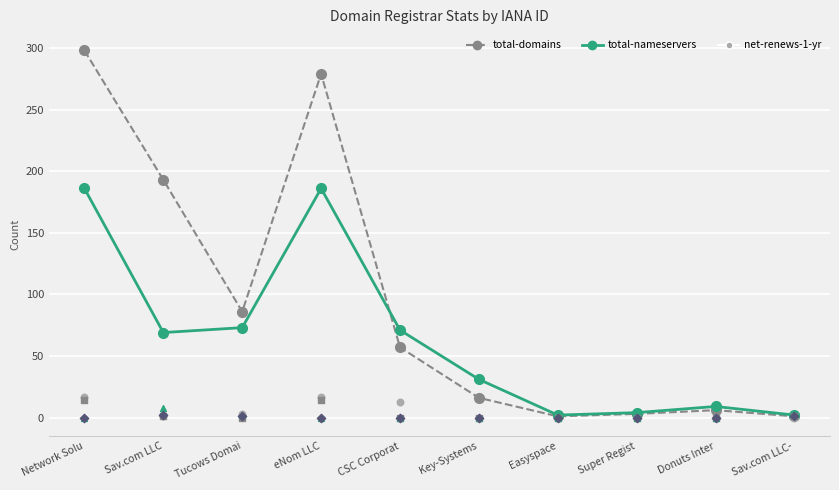

Is the value of total-nameservers at Key-Systems greater than the value of deleted-domains-nograce at Key-Systems?

Yes